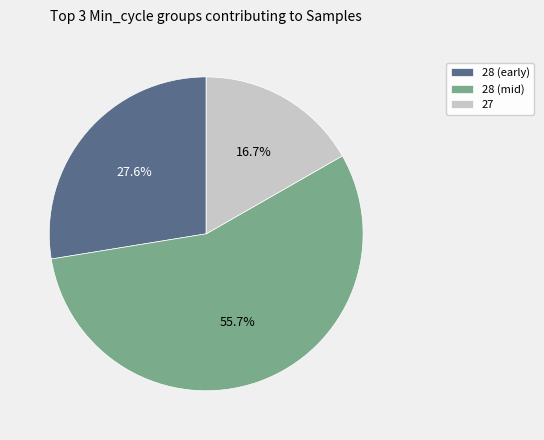

Rank the categories by value from highest to lowest.

28 (mid), 28 (early), 27